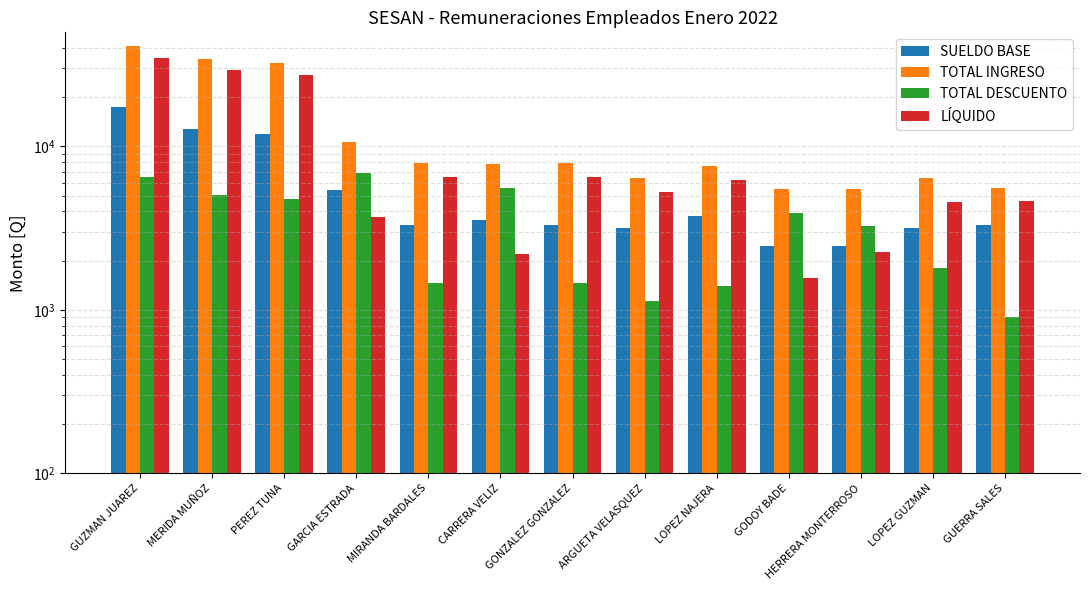

List the series in order of their overall mean, lowest first.

TOTAL DESCUENTO, SUELDO BASE, LÍQUIDO, TOTAL INGRESO